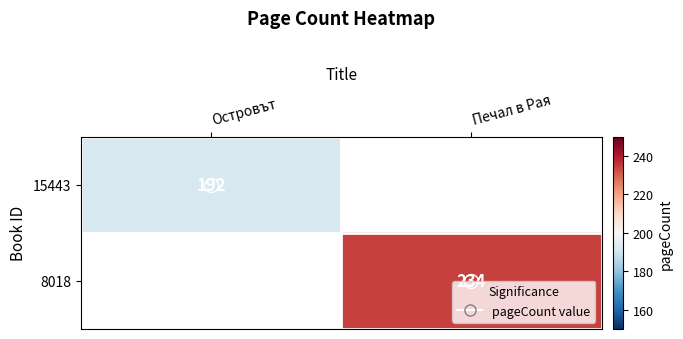

Which series has the largest range (max minus min)?

15443